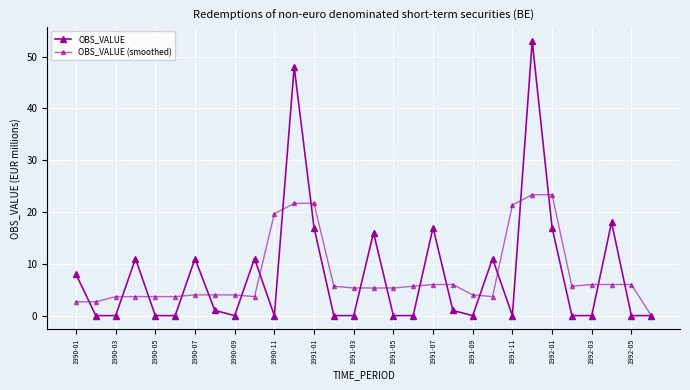

Reading left to right, what are all the values shown in this chart?

OBS_VALUE: 8.0	0.0	0.0	11.0	0.0	0.0	11.0	1.0	0.0	11.0	0.0	48.0	17.0	0.0	0.0	16.0	0.0	0.0	17.0	1.0	0.0	11.0	0.0	53.0	17.0	0.0	0.0	18.0	0.0	0.0
OBS_VALUE (smoothed): 2.7	2.7	3.7	3.7	3.7	3.7	4.0	4.0	4.0	3.7	19.7	21.7	21.7	5.7	5.3	5.3	5.3	5.7	6.0	6.0	4.0	3.7	21.3	23.3	23.3	5.7	6.0	6.0	6.0	0.0